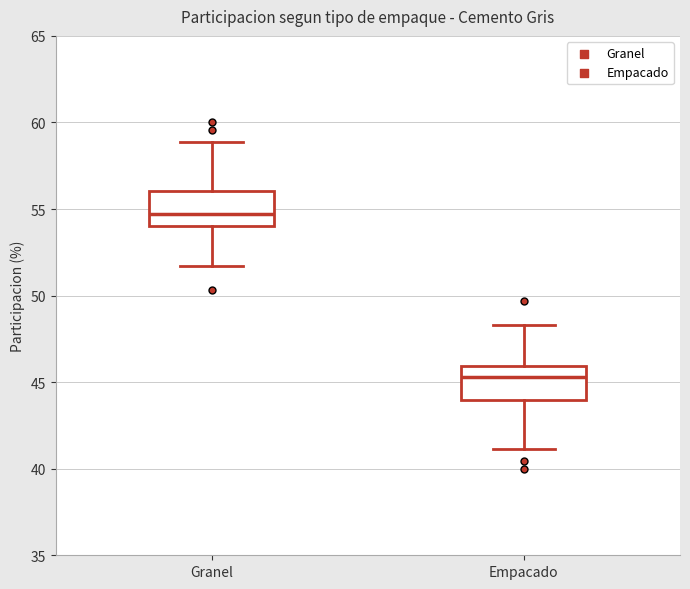

Where does the upper whisker of the box for Granel end on the y-axis? The values are not printed on the chart, so give them approximately, as read against the axis.

59.0